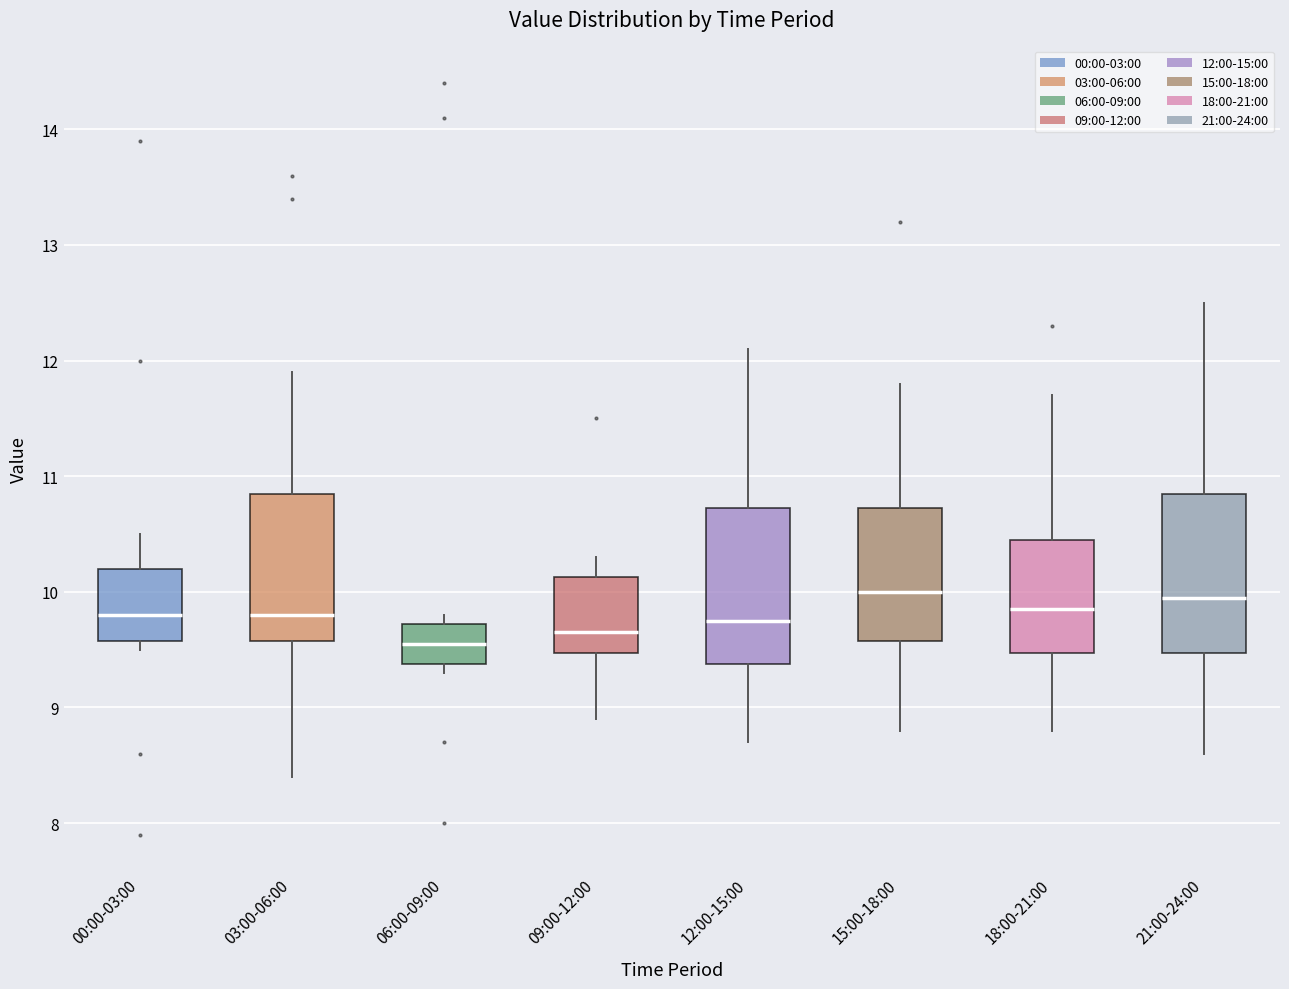

Reading left to right, read every box against the y-axis: the position of its median line, the range the box covers, and the ends of its whiskers. The values are not printed on the chart, so give them approximately, as read against the axis.

00:00-03:00: median 9.8, box 9.6 to 10.2, whiskers 9.5 to 10.5
03:00-06:00: median 9.8, box 9.6 to 10.9, whiskers 8.4 to 11.9
06:00-09:00: median 9.6, box 9.4 to 9.7, whiskers 9.3 to 9.8
09:00-12:00: median 9.7, box 9.5 to 10.1, whiskers 8.9 to 10.3
12:00-15:00: median 9.8, box 9.4 to 10.7, whiskers 8.7 to 12.1
15:00-18:00: median 10.0, box 9.6 to 10.7, whiskers 8.8 to 11.8
18:00-21:00: median 9.9, box 9.5 to 10.5, whiskers 8.8 to 11.7
21:00-24:00: median 10.0, box 9.5 to 10.9, whiskers 8.6 to 12.5